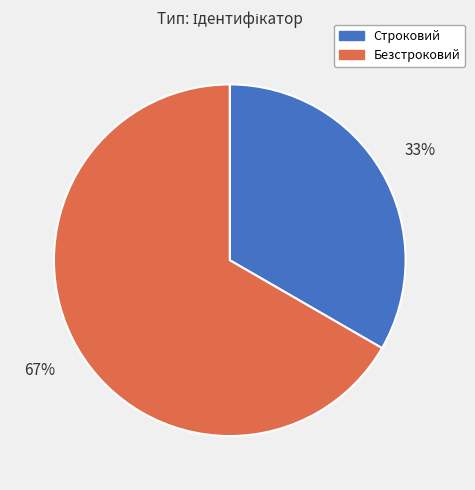

The Безстроковий slice represents 55% of the pie. True or false?

False